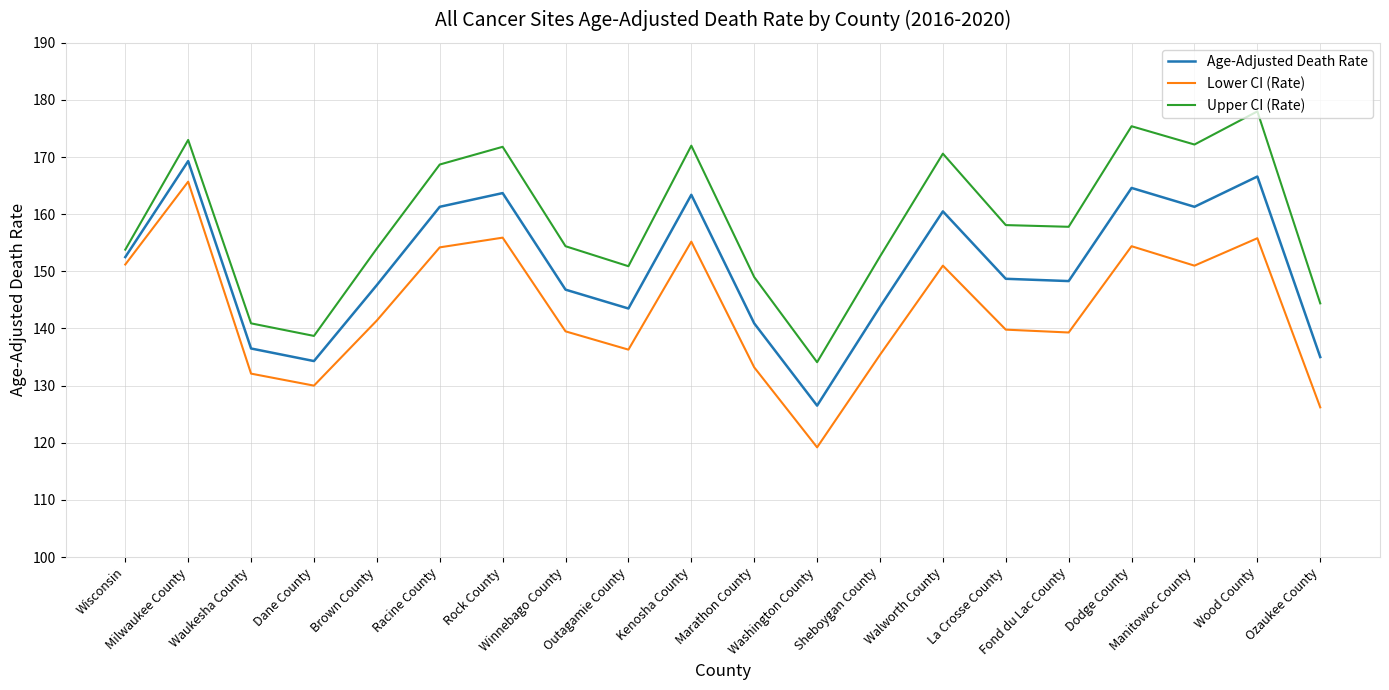

Is it true that Upper CI (Rate) equals 168.7 at Racine County?

True